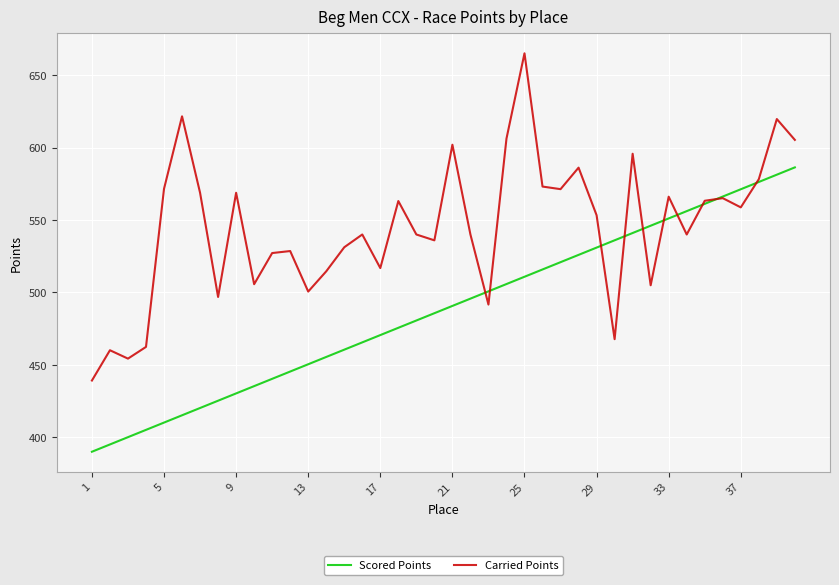

True or false: Scored Points and Carried Points cross at least once.

True